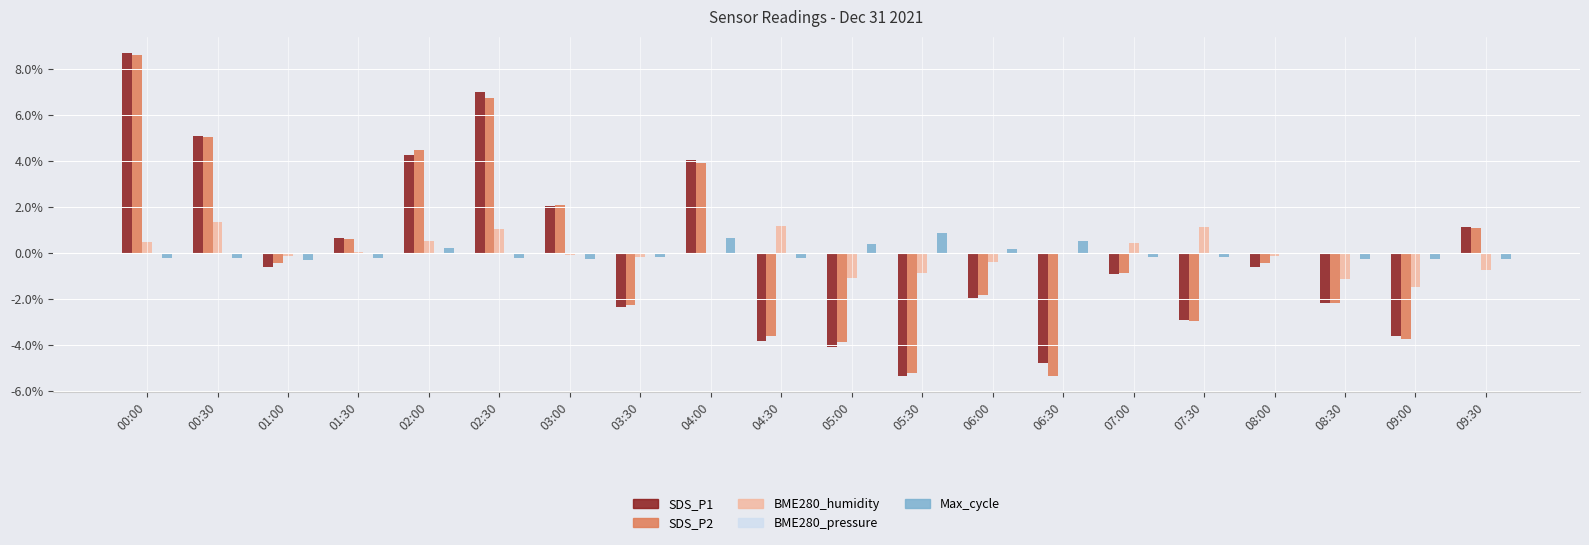

Which series has the largest total across all categories?

SDS_P1